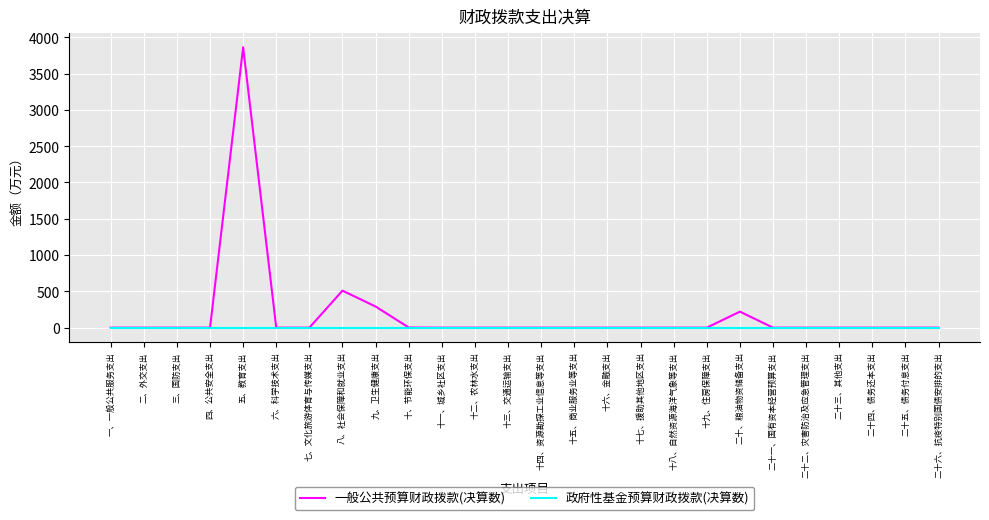

What is the difference between the maximum and minimum values in the 一般公共预算财政拨款(决算数) series?

3862.5